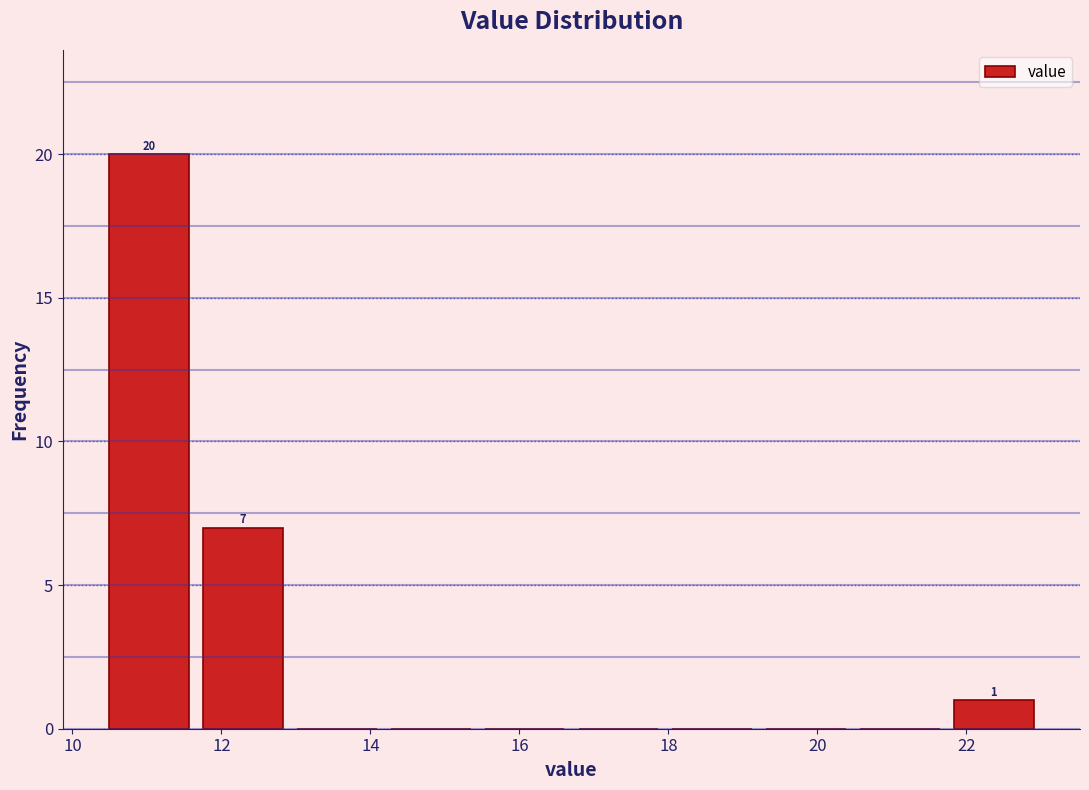

Over which range of the x-axis is the bar tallest?

10.40 to 11.66